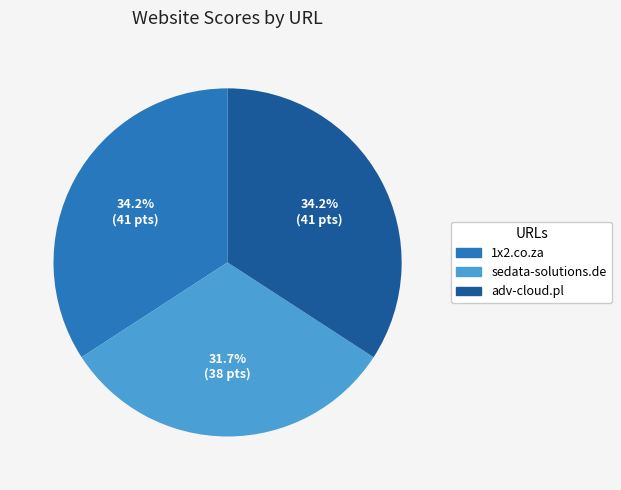

How many slices are in this pie chart?

3